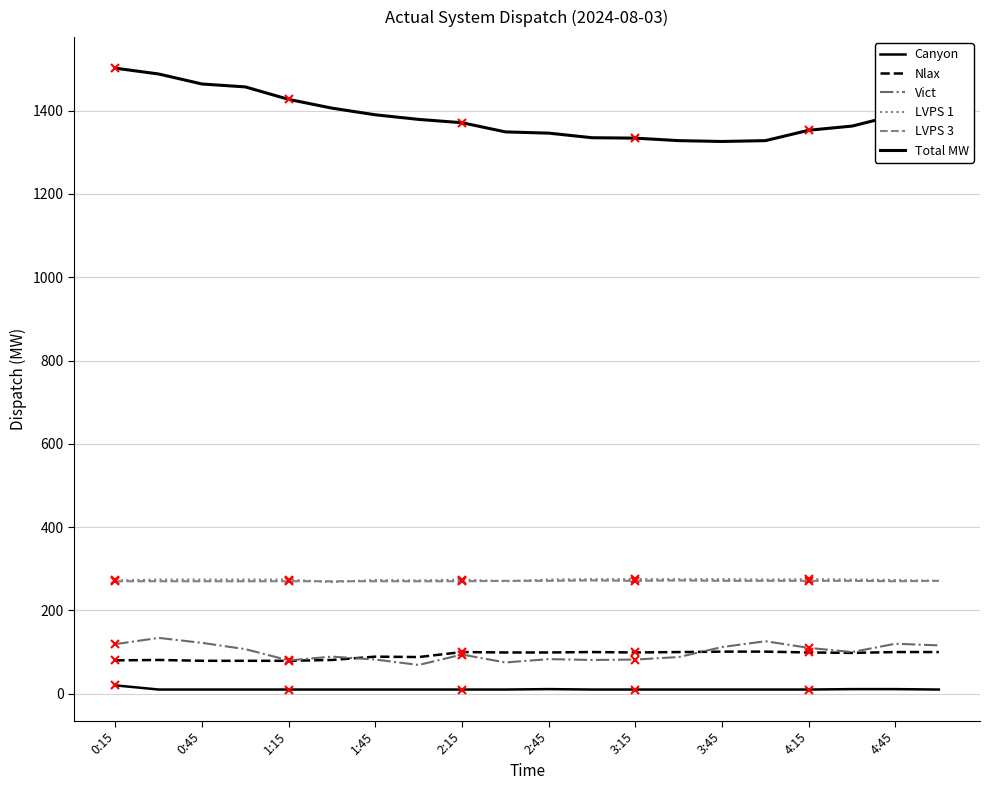

Which series ends up on top after the final intersection of LVPS 3 and LVPS 1?

LVPS 1